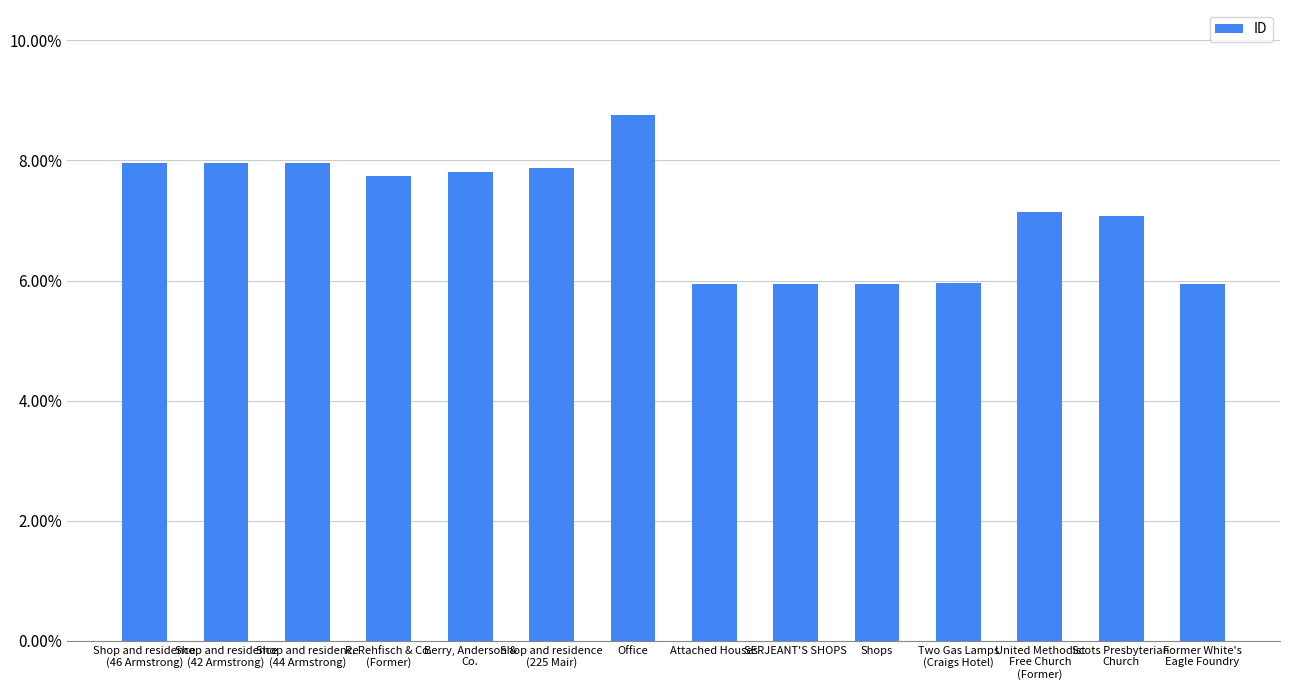

Are the bars horizontal?

No